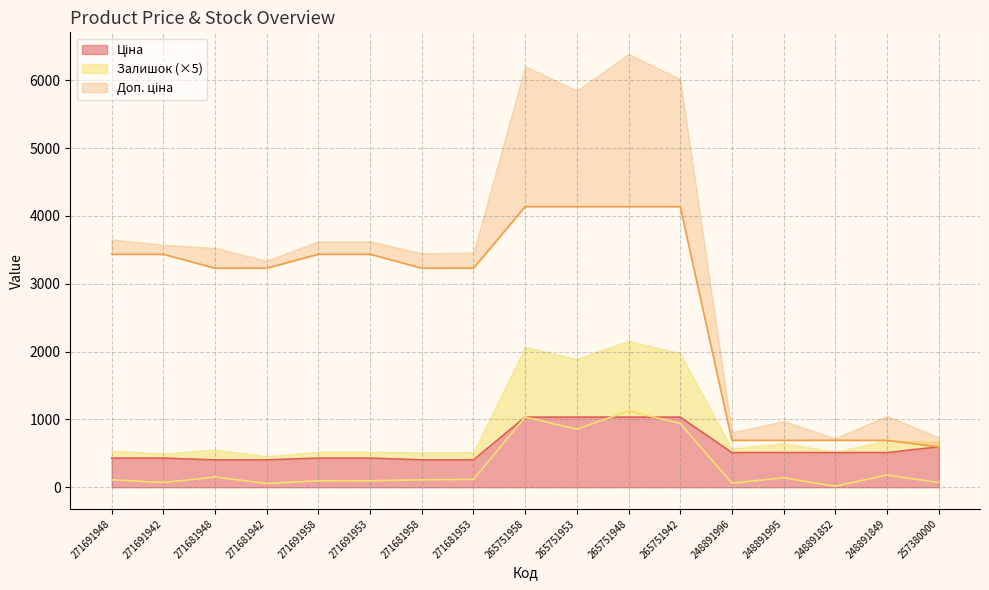

True or false: Залишок and Доп. ціна cross at least once.

False